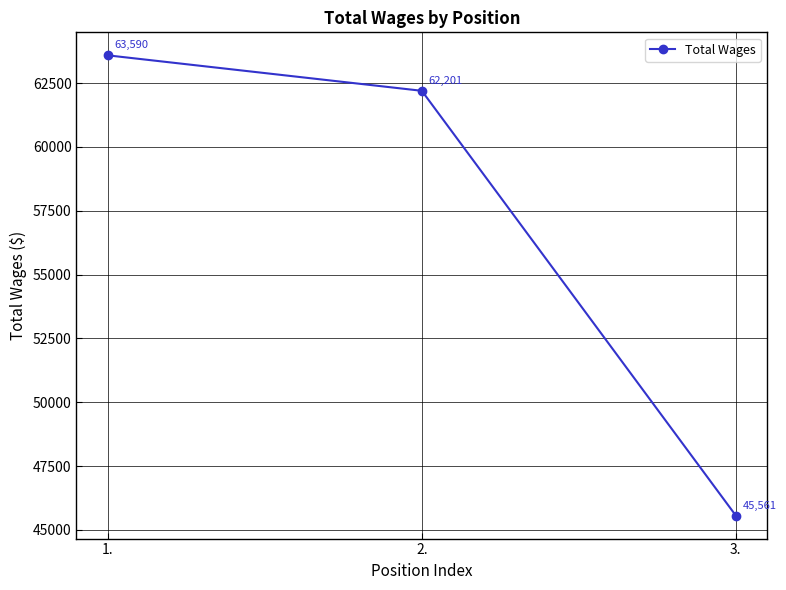

What is the difference between the maximum and minimum values?

18029